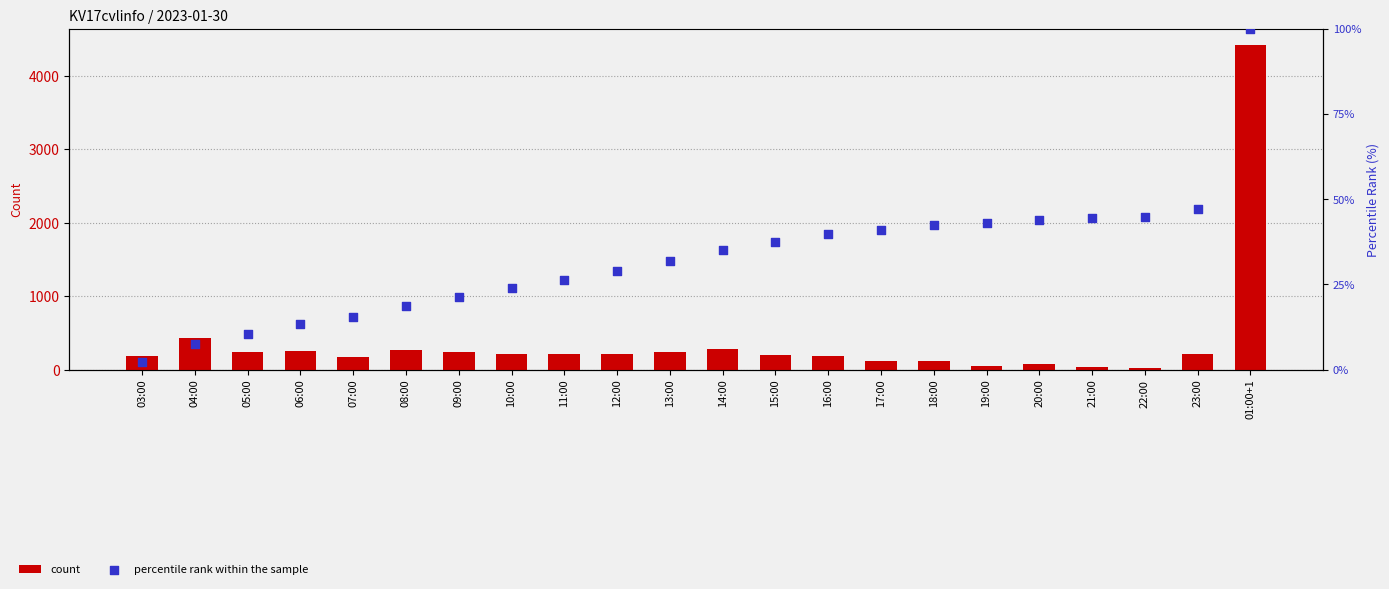

Is the value of percentile rank within the sample at 18:00 greater than the value of count at 21:00?

Yes